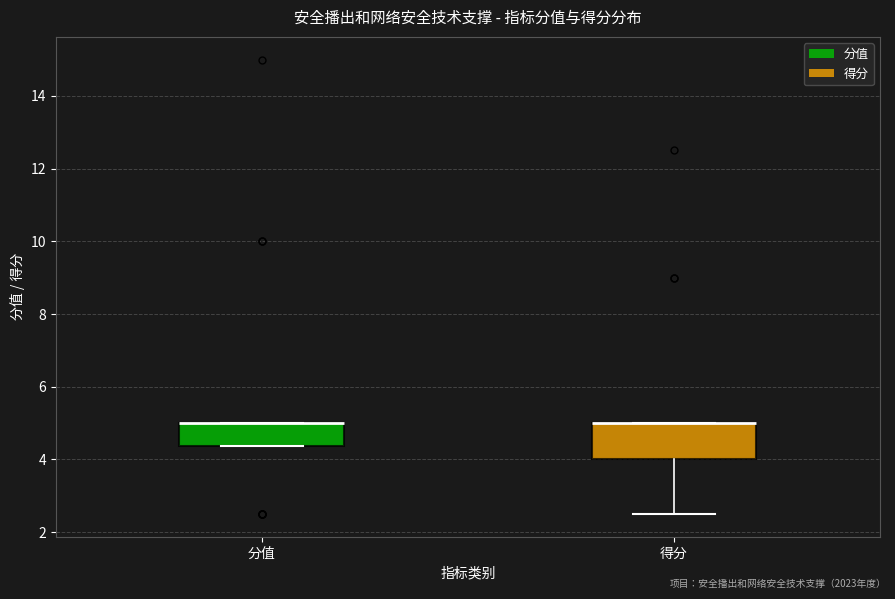

Reading left to right, transcribe this box plot: for each box, give where its median line is, the range the box spans, and where its two whiskers end, as read against the y-axis. The values are not printed on the chart, so give them approximately, as read against the axis.

分值: median 5.0 (drawn on the box's upper edge), box 4.4 to 5.0, whiskers 4.4 to 5.0
得分: median 5.0 (drawn on the box's upper edge), box 4.0 to 5.0, whiskers 2.6 to 5.0